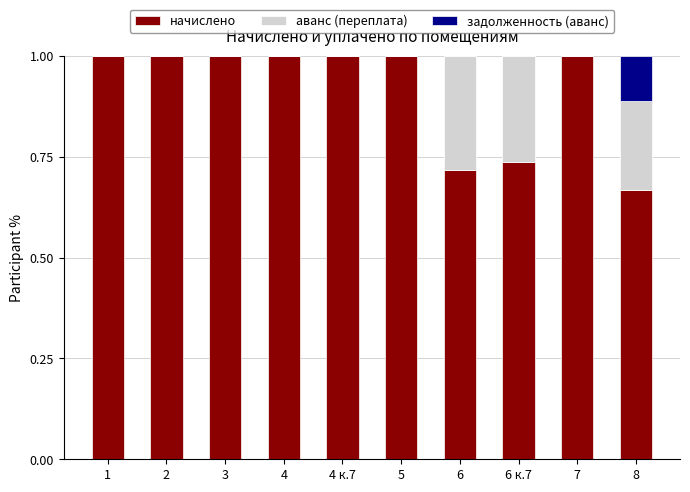

True or false: начислено has a value of 1.0 at 4.

True